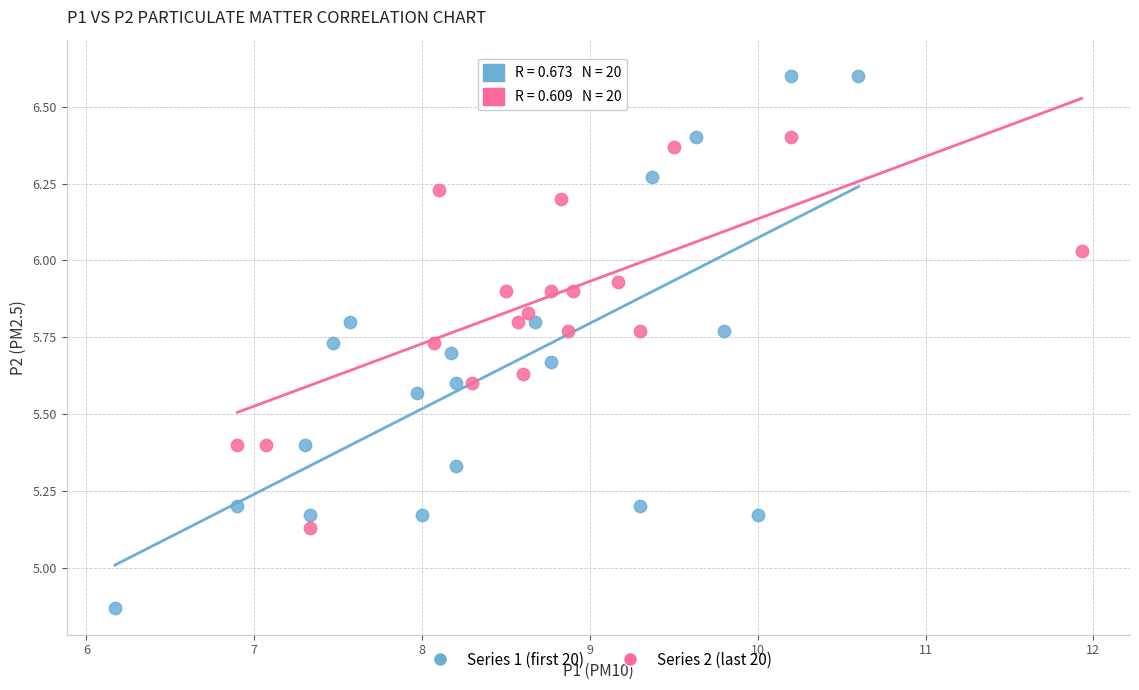

Which series contains the lowest Y value?

Series 1 (first 20)